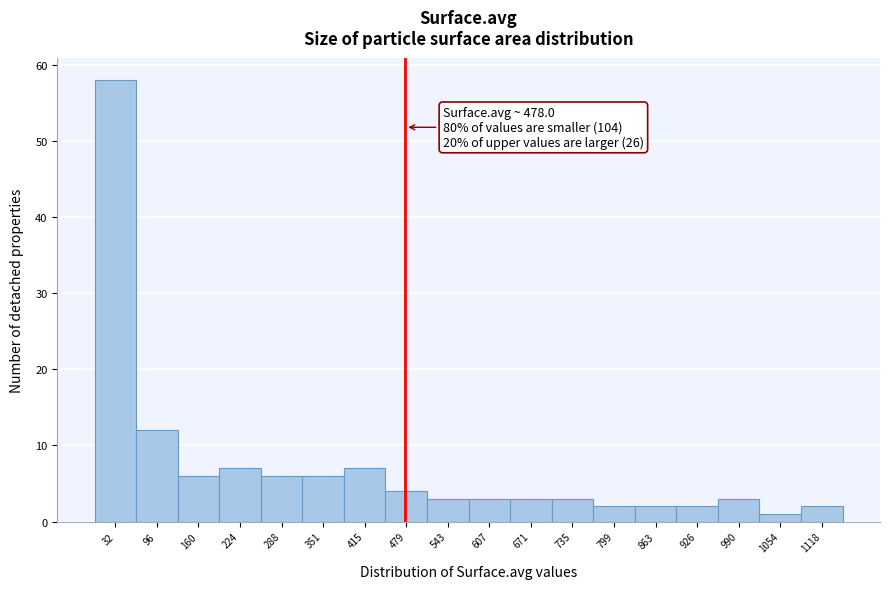

Over which range of the x-axis is the bar tallest?

0 to 60